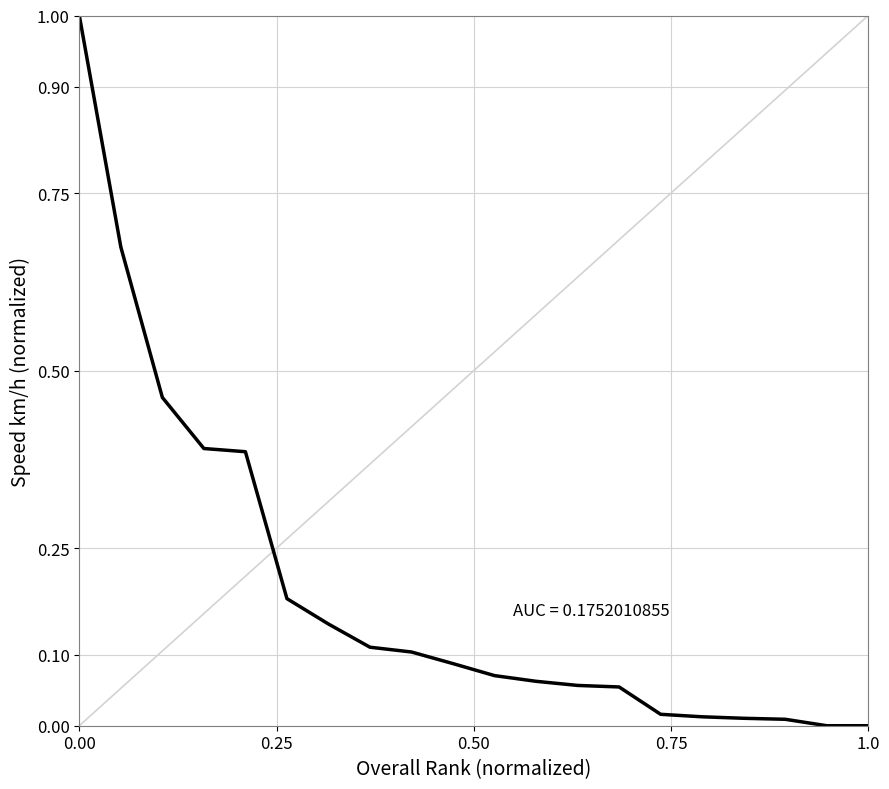

What is the maximum value shown in the chart?

1.0